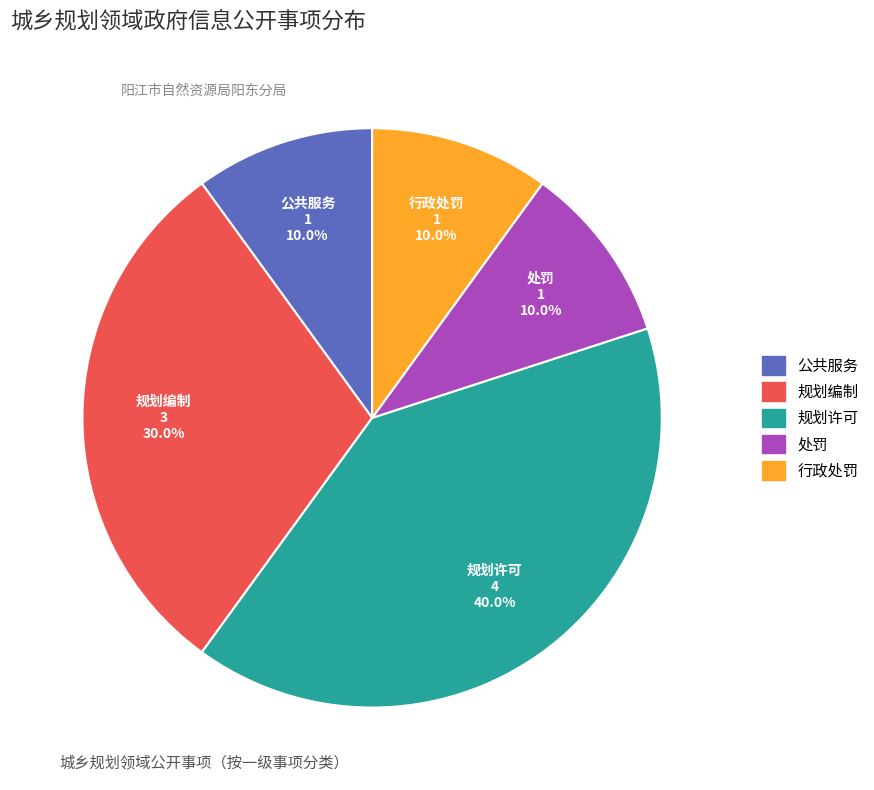

True or false: 规划编制 accounts for 30% of the total.

True